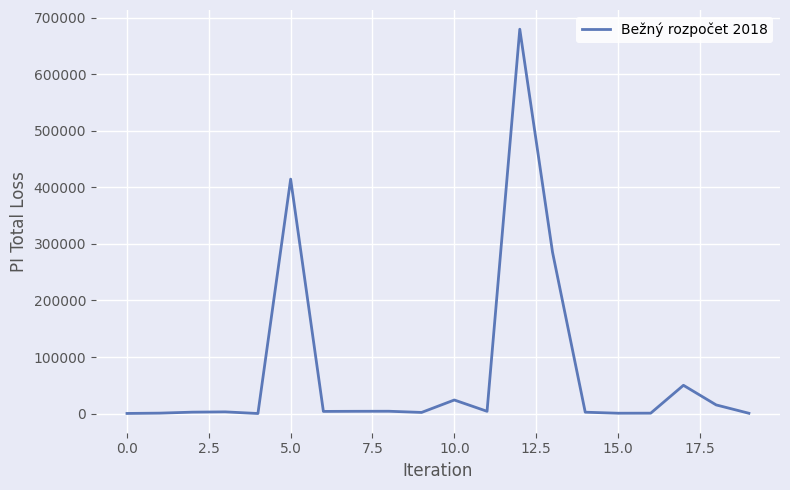

What is the maximum value shown in the chart?

679800